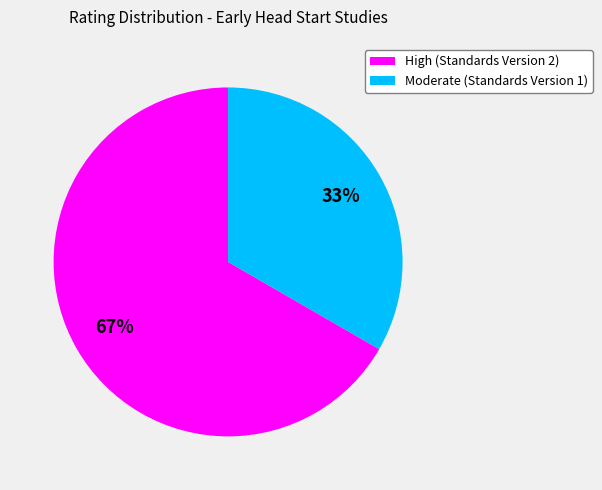

How many slices are in this pie chart?

2